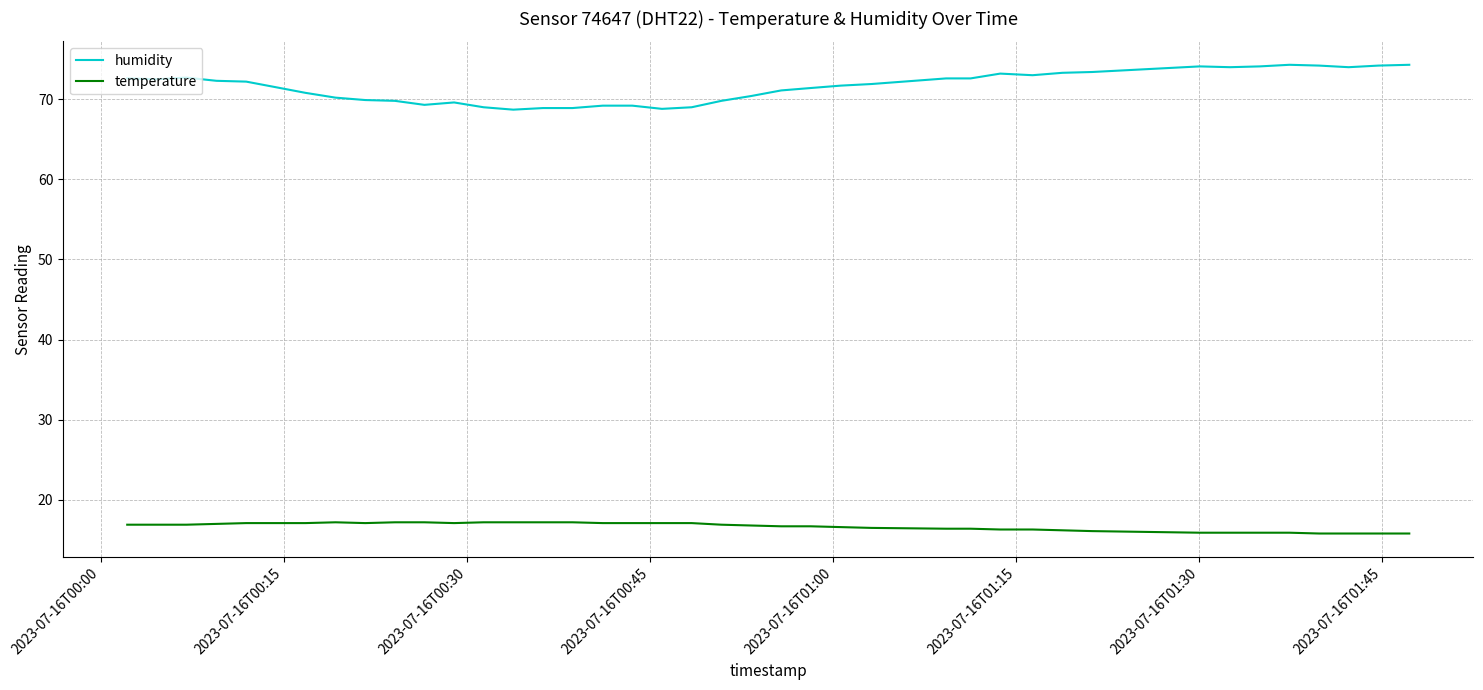

Which series has the largest total across all categories?

humidity